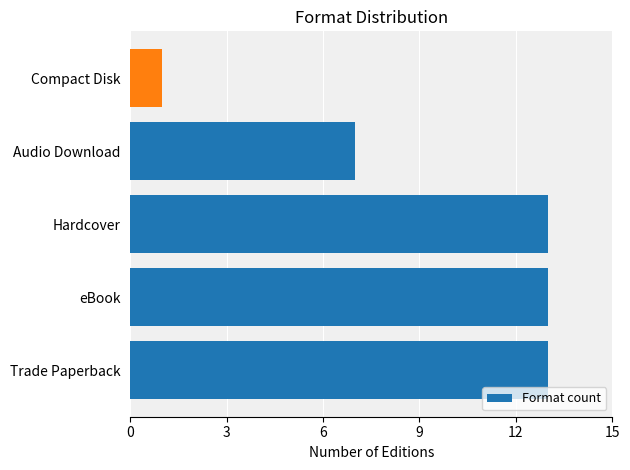

What is the sum of the values at Trade Paperback and Audio Download?

20